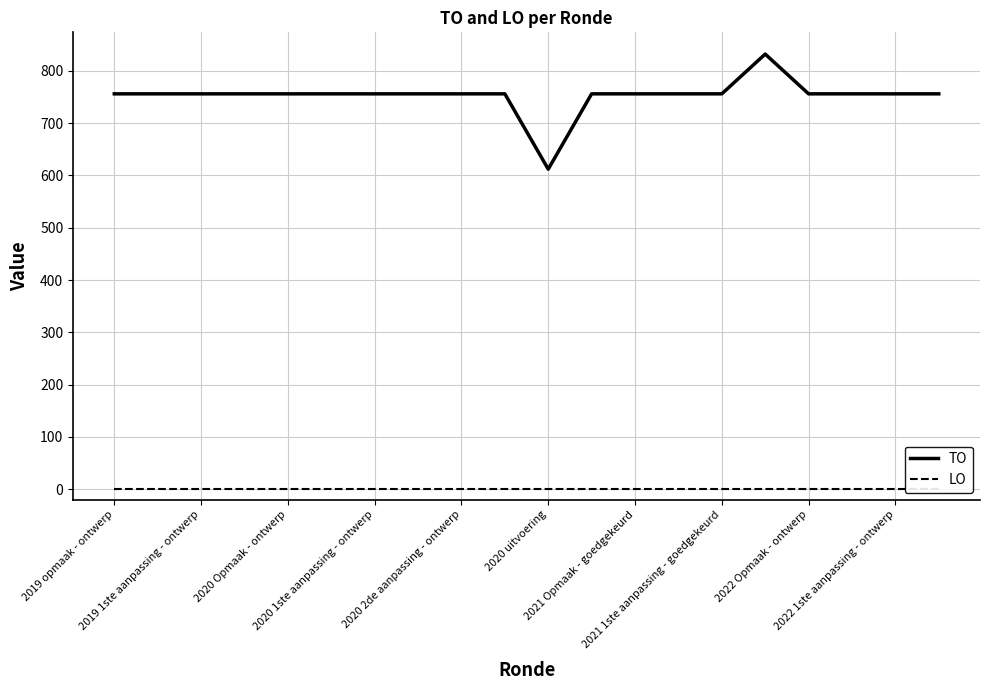

At which label does LO reach its minimum?

2019 opmaak - ontwerp